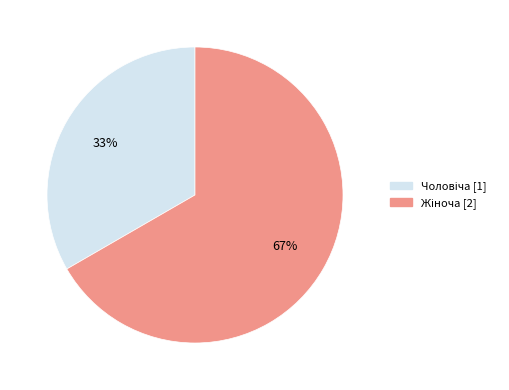

Does any single category account for the majority?

Yes